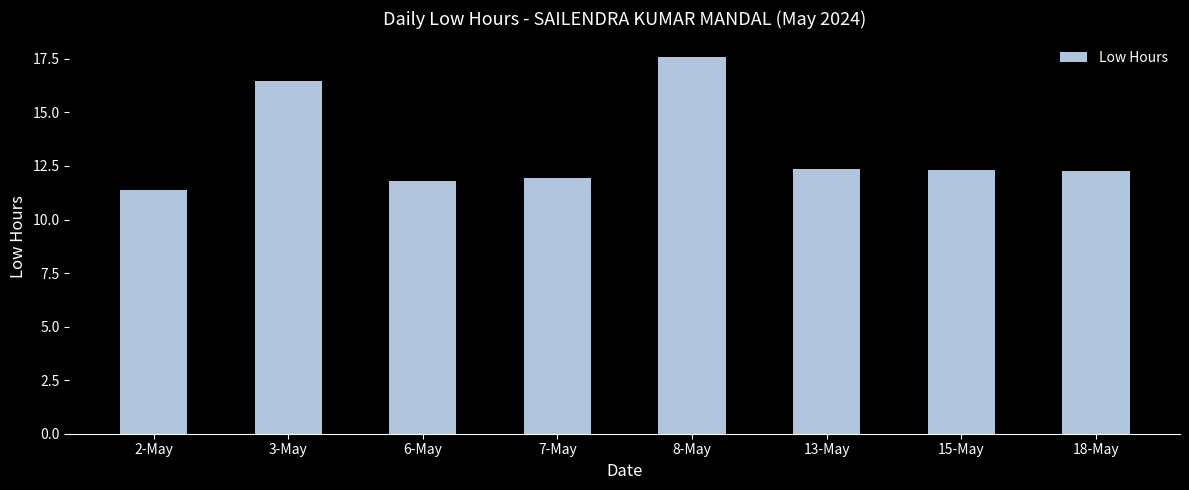

What is the ratio of the value at 3-May to the value at 7-May?

1.4